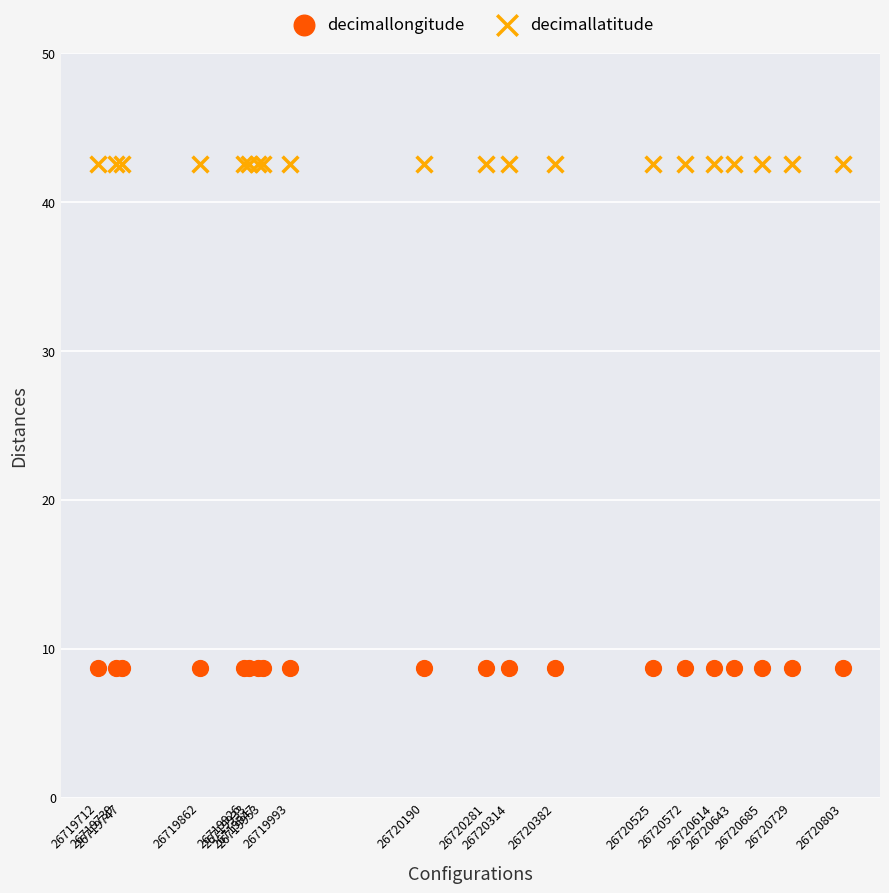

Which series reaches the maximum Y coordinate?

decimallatitude